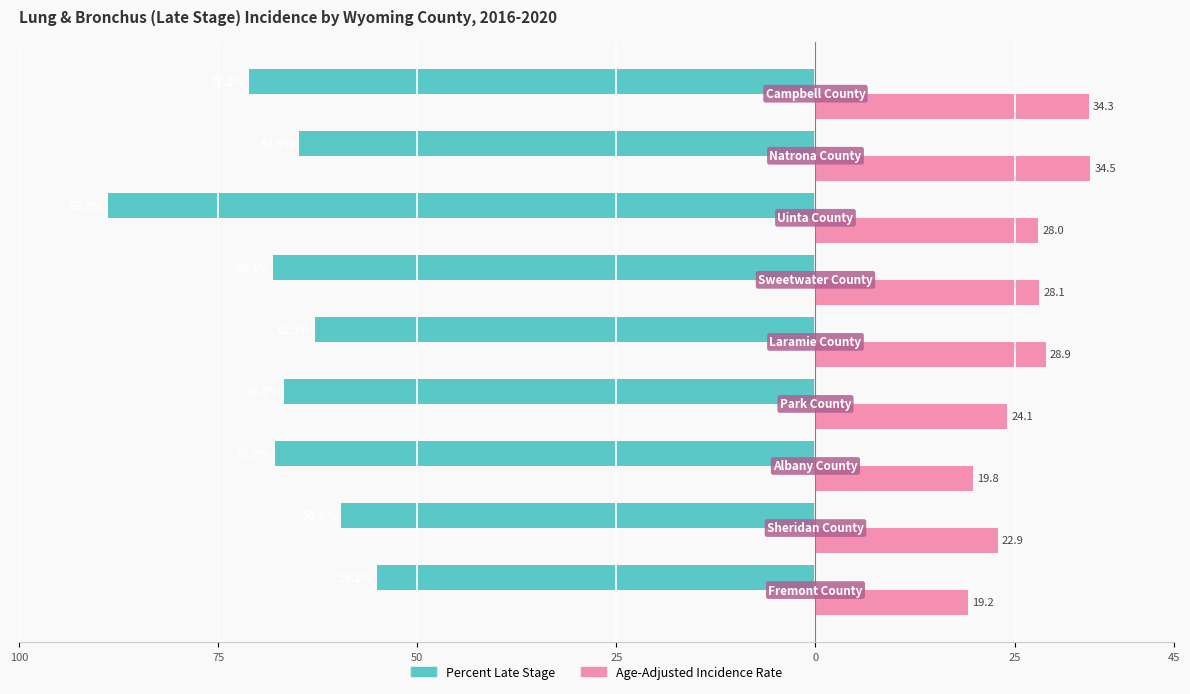

What are all the series names shown in the legend?

Percent Late Stage, Age-Adjusted Incidence Rate